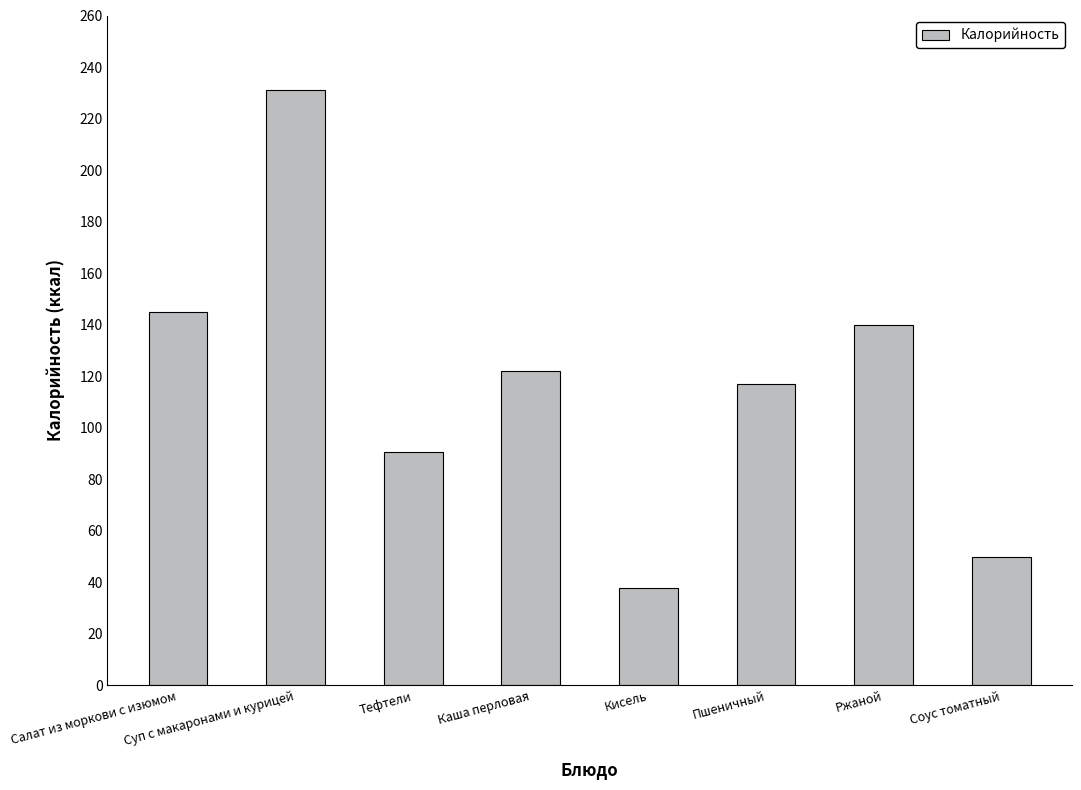

Rank the categories by value from highest to lowest.

Суп с макаронами и курицей, Салат из моркови с изюмом, Ржаной, Каша перловая, Пшеничный, Тефтели, Соус томатный, Кисель